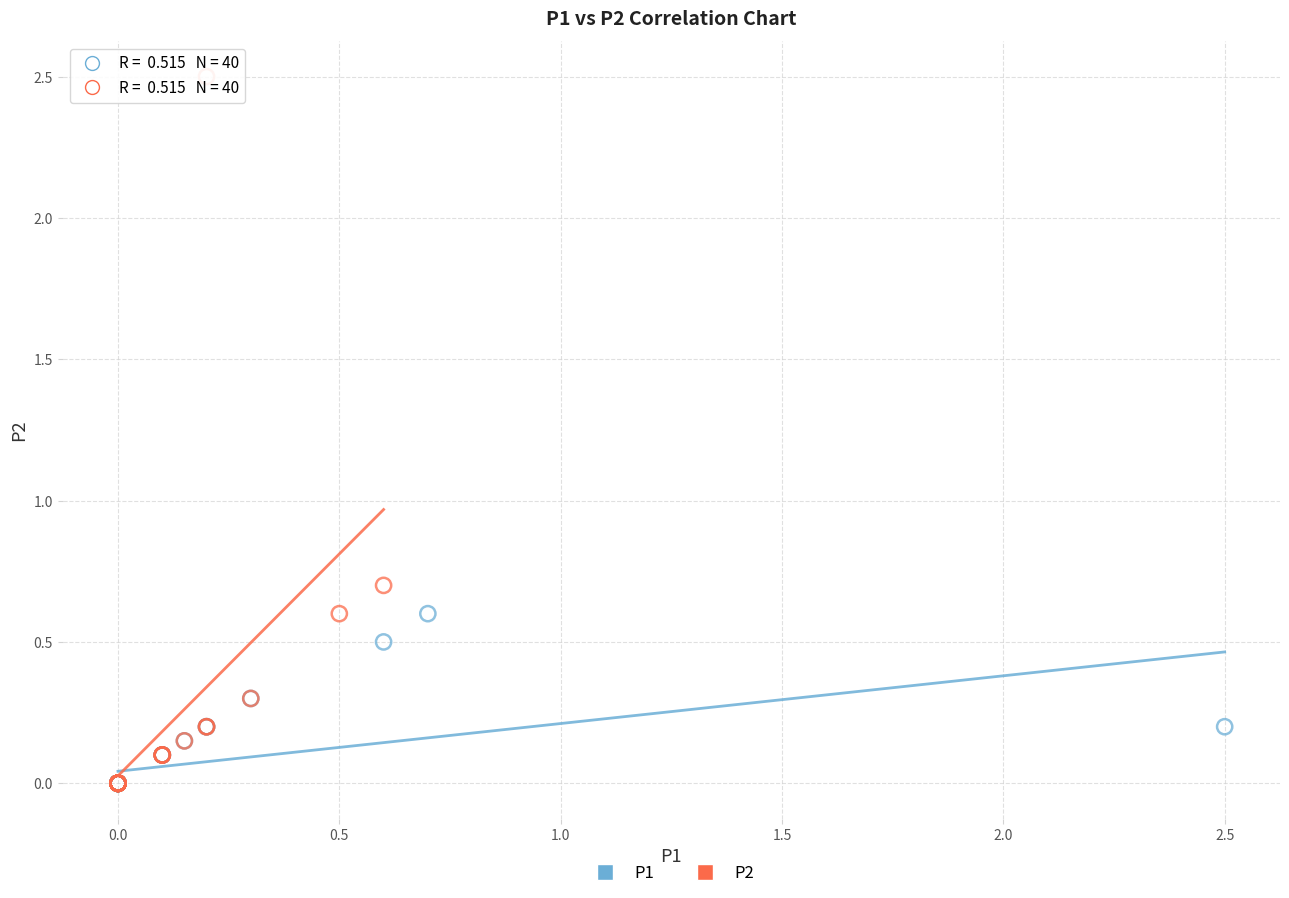

Which series contains the highest Y value?

P2